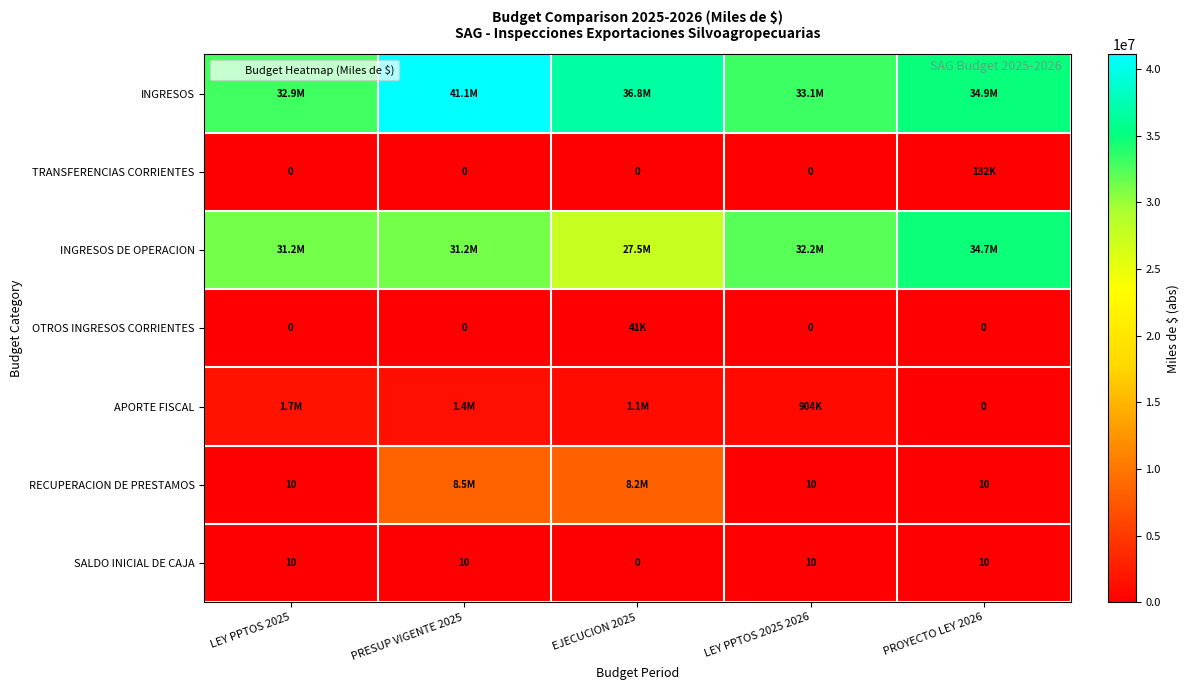

Is the value of TRANSFERENCIAS CORRIENTES at LEY PPTOS 2025 2026 greater than the value of APORTE FISCAL at LEY PPTOS 2025 2026?

No